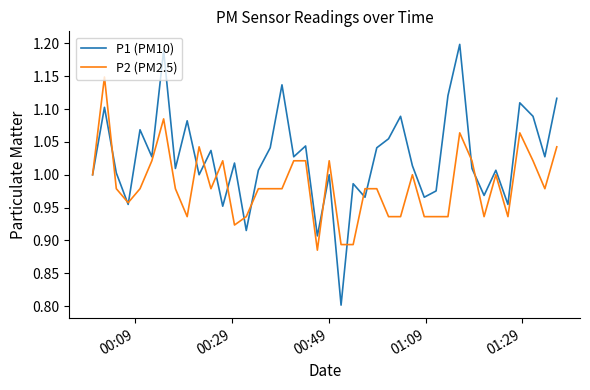

List the series in order of their overall mean, lowest first.

P2 (PM2.5), P1 (PM10)